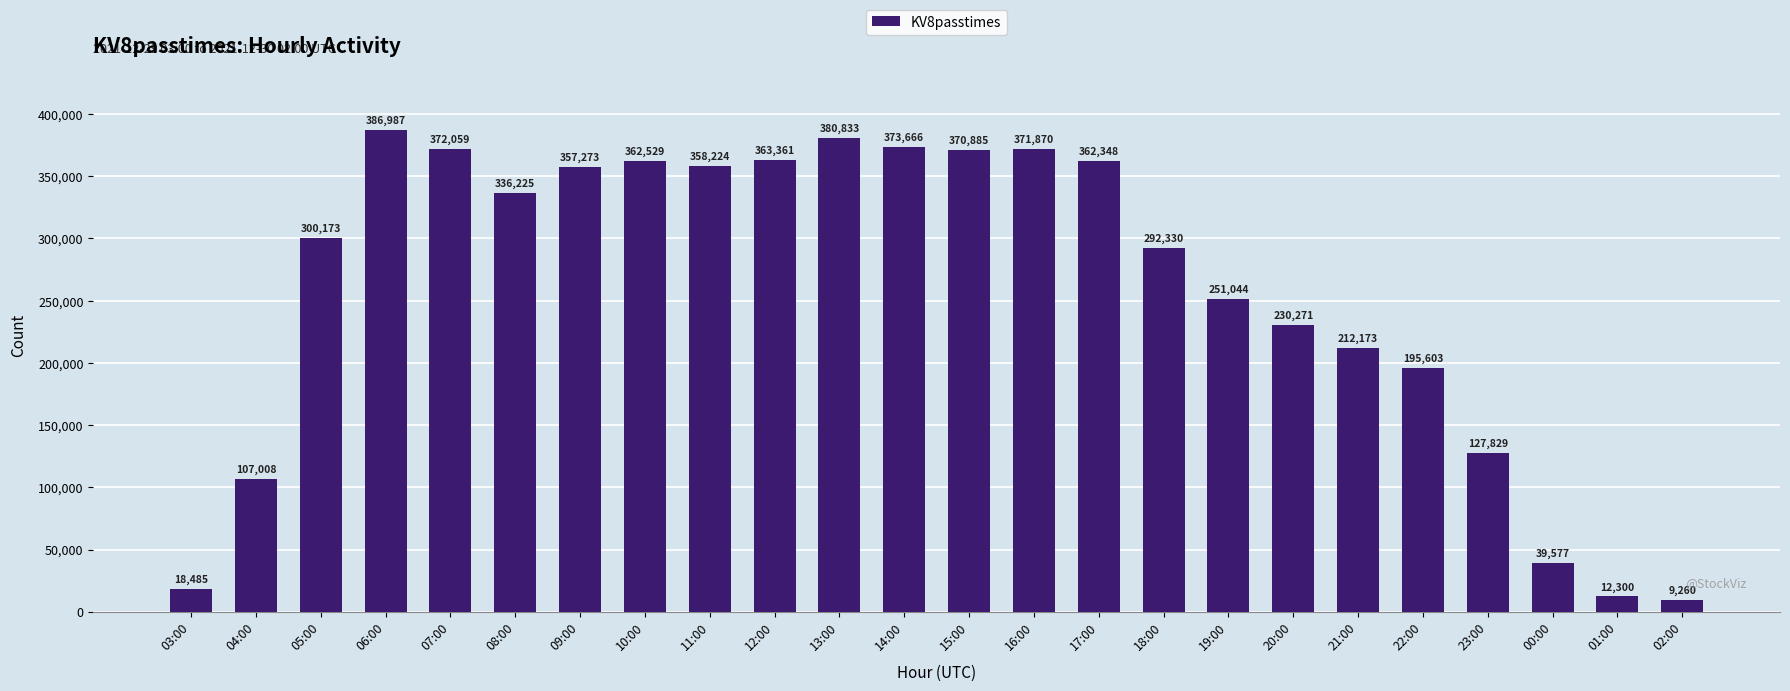

What is the change in value from 12:00 to 01:00?

-351061